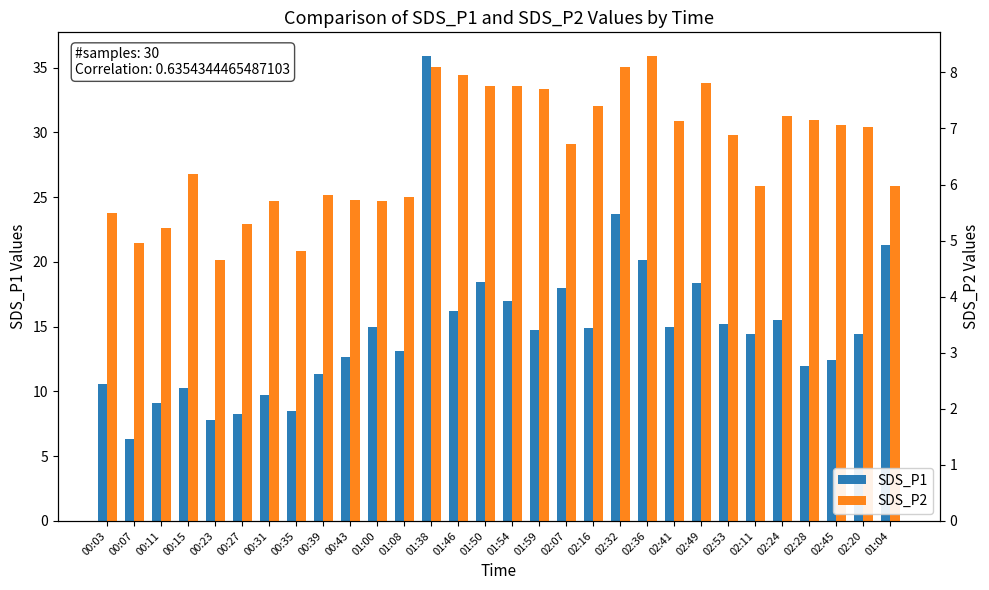

What is the average value of the SDS_P1 series?

14.7